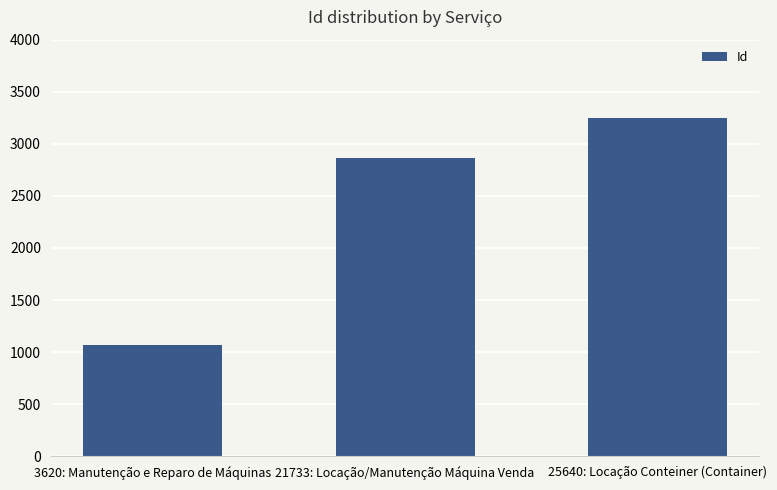

Reading left to right, list all the values displayed in this chart.

1066	2861	3252